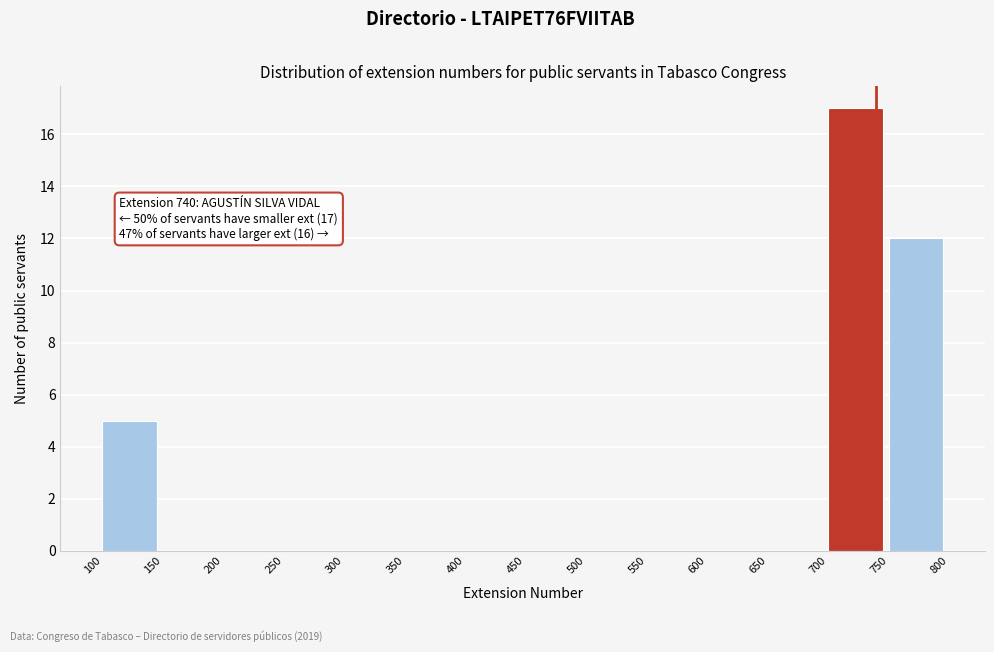

Which range on the x-axis has the tallest bar?

700 to 750